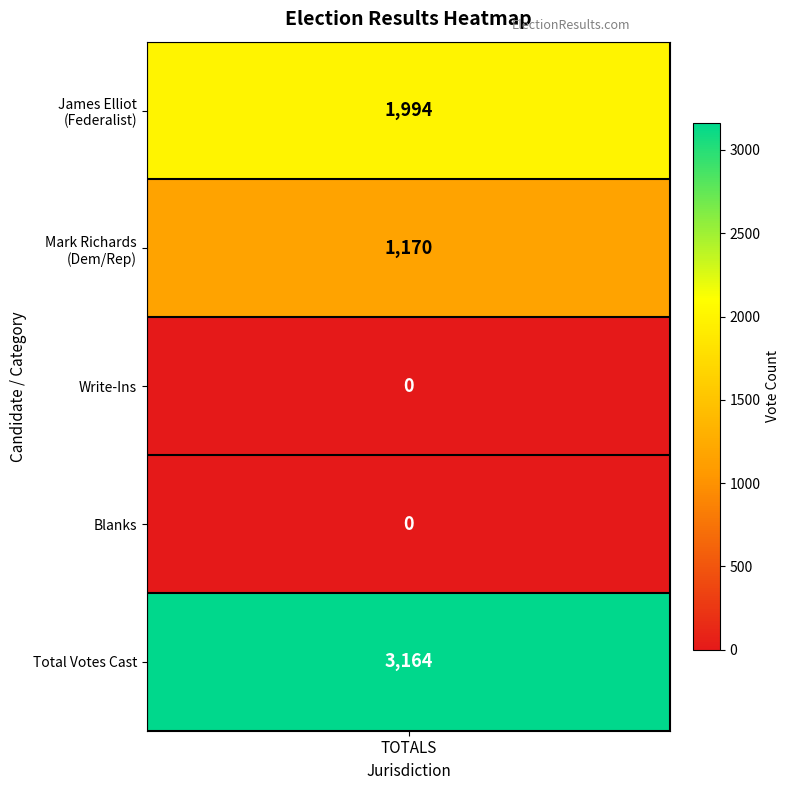

What is the change in value from James Elliot (Federalist) to Blanks?

-1994